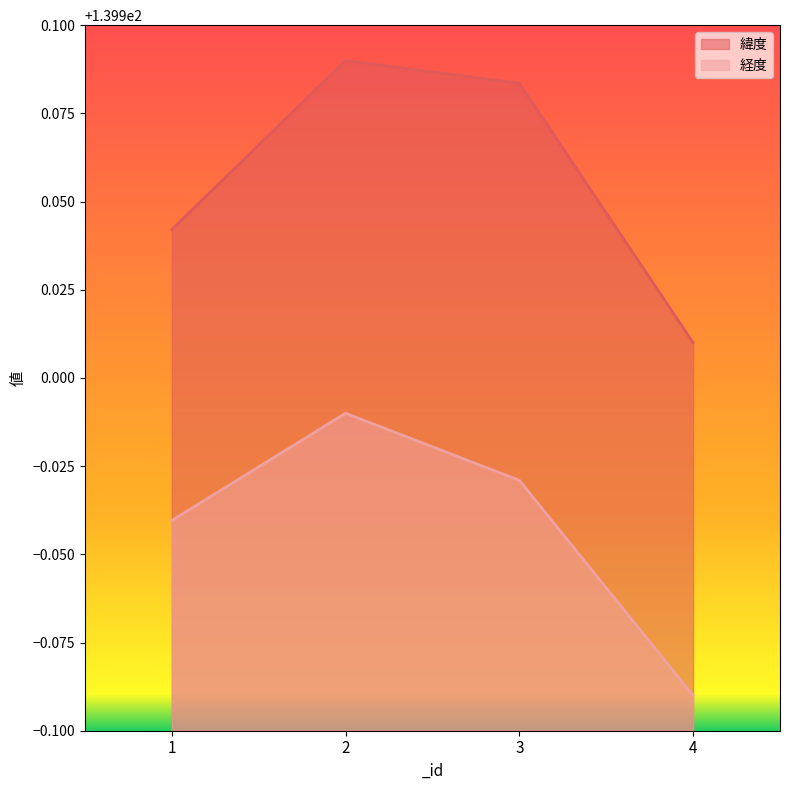

Count the number of data series in this chart.

2